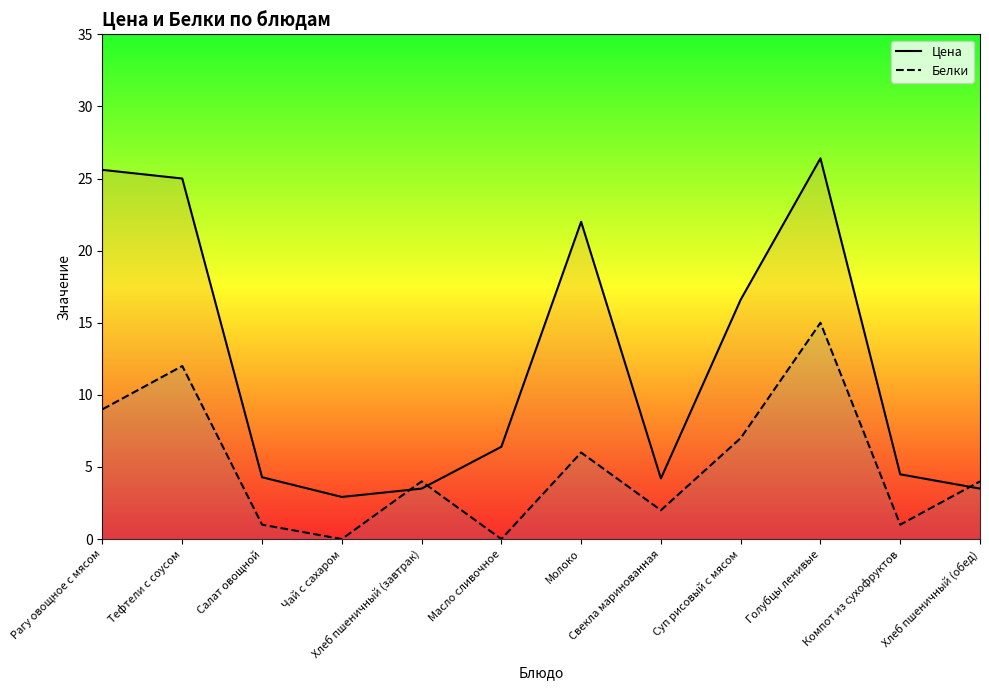

True or false: Цена has more than 0 interior local peaks.

True